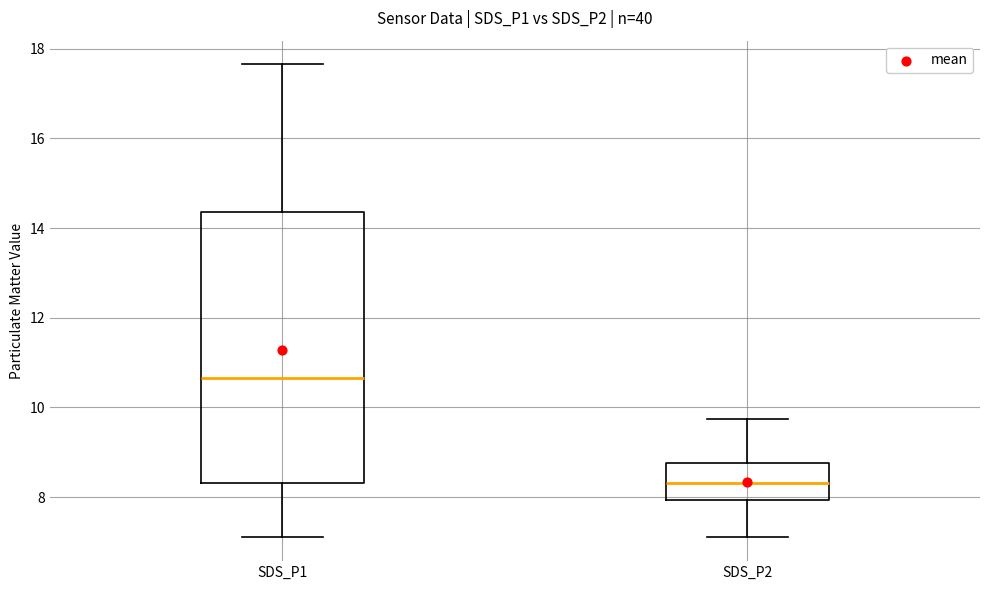

Comparing the boxes themselves (not the whiskers), which one is the tallest?

SDS_P1